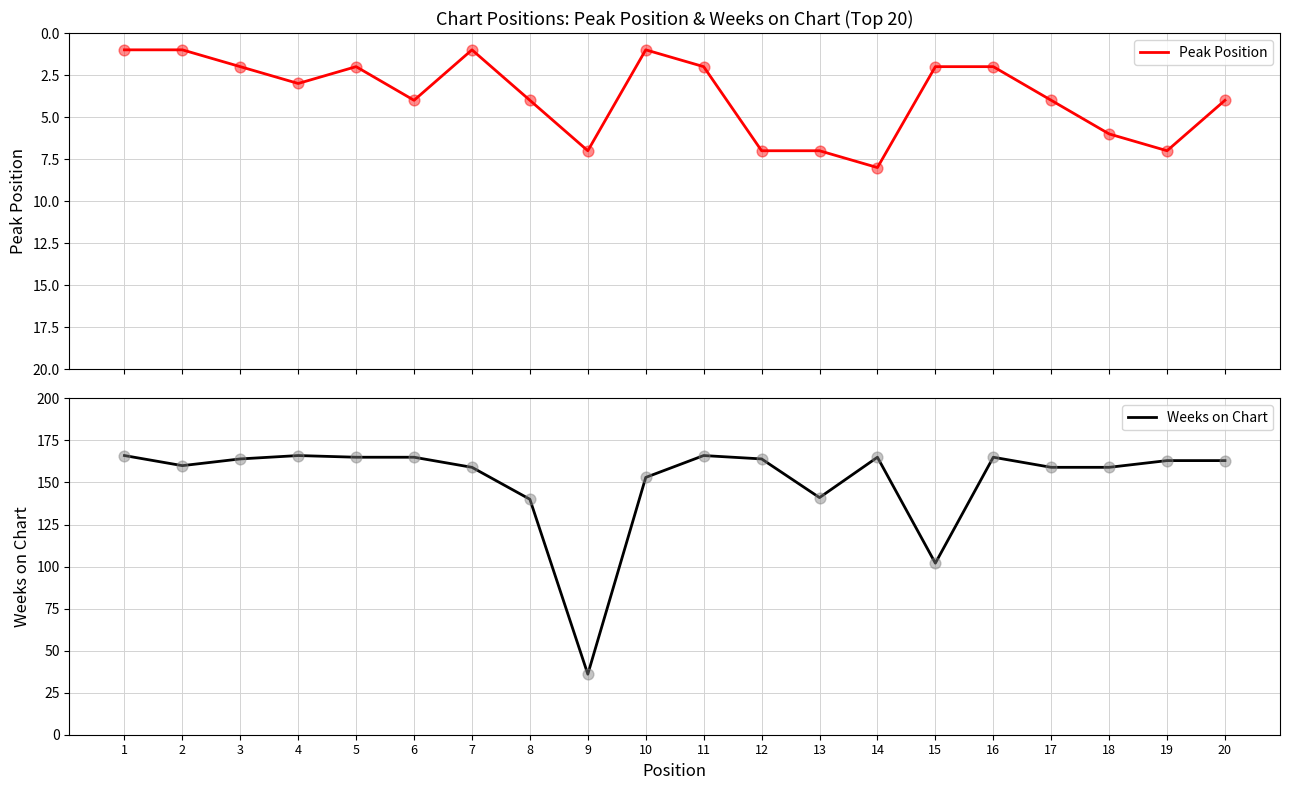

Is the value of Weeks on Chart at 1 greater than the value of Peak Position at 5?

Yes